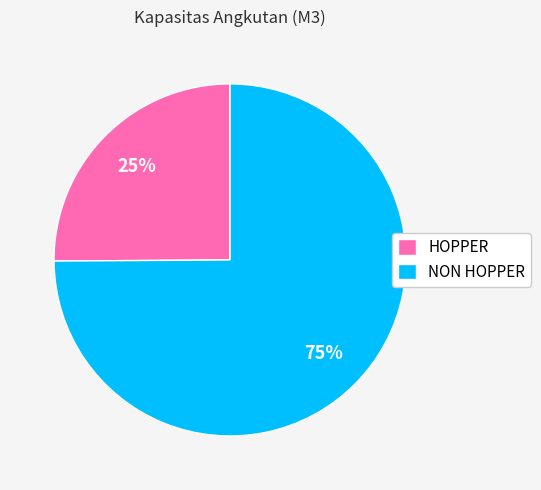

Which has a higher value, HOPPER or NON HOPPER?

NON HOPPER